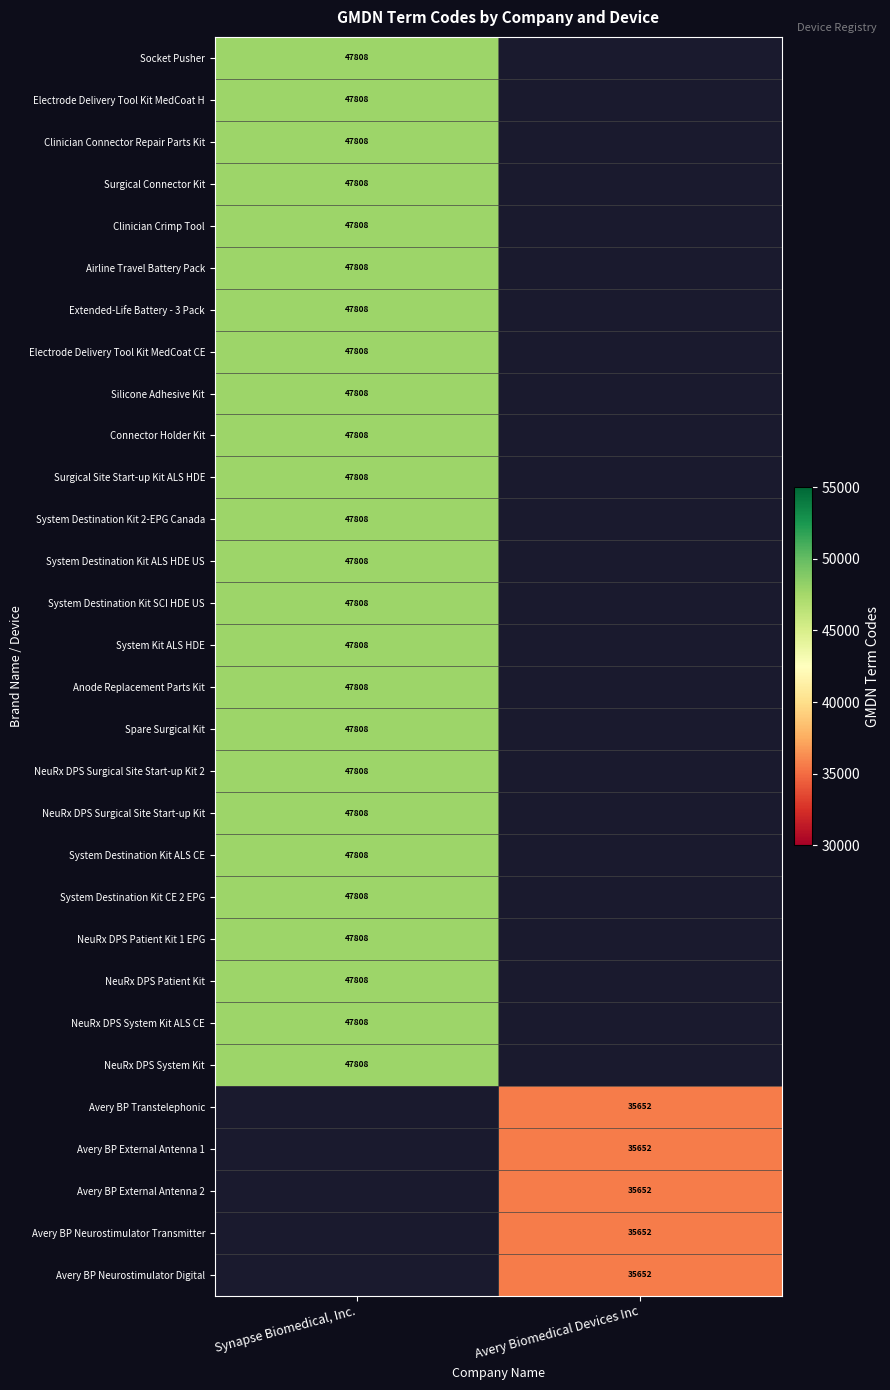

True or false: Extended-Life Battery - 3 Pack has a value of 47808 at Synapse Biomedical, Inc..

True